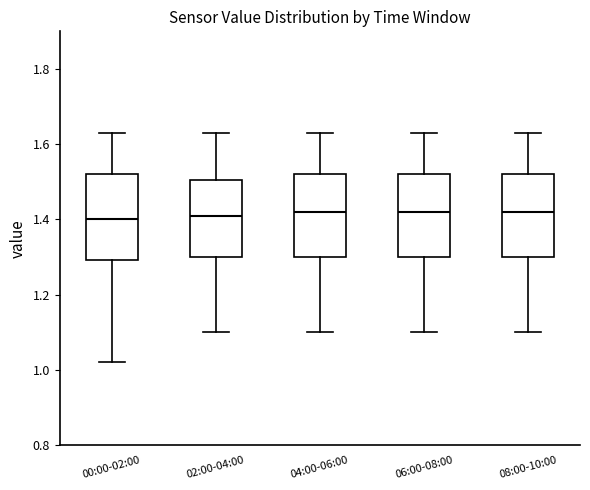

Where does the upper whisker of the box for 06:00-08:00 end on the y-axis? The values are not printed on the chart, so give them approximately, as read against the axis.

1.64